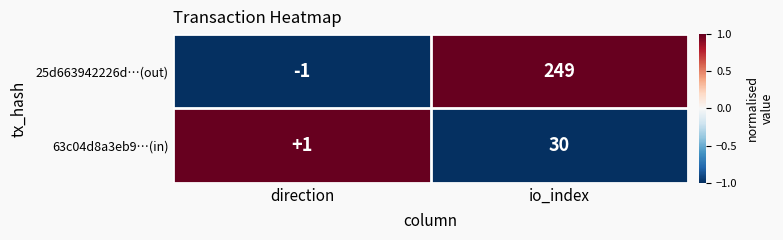

Which series has the largest total across all categories?

25d663942226d…(out)